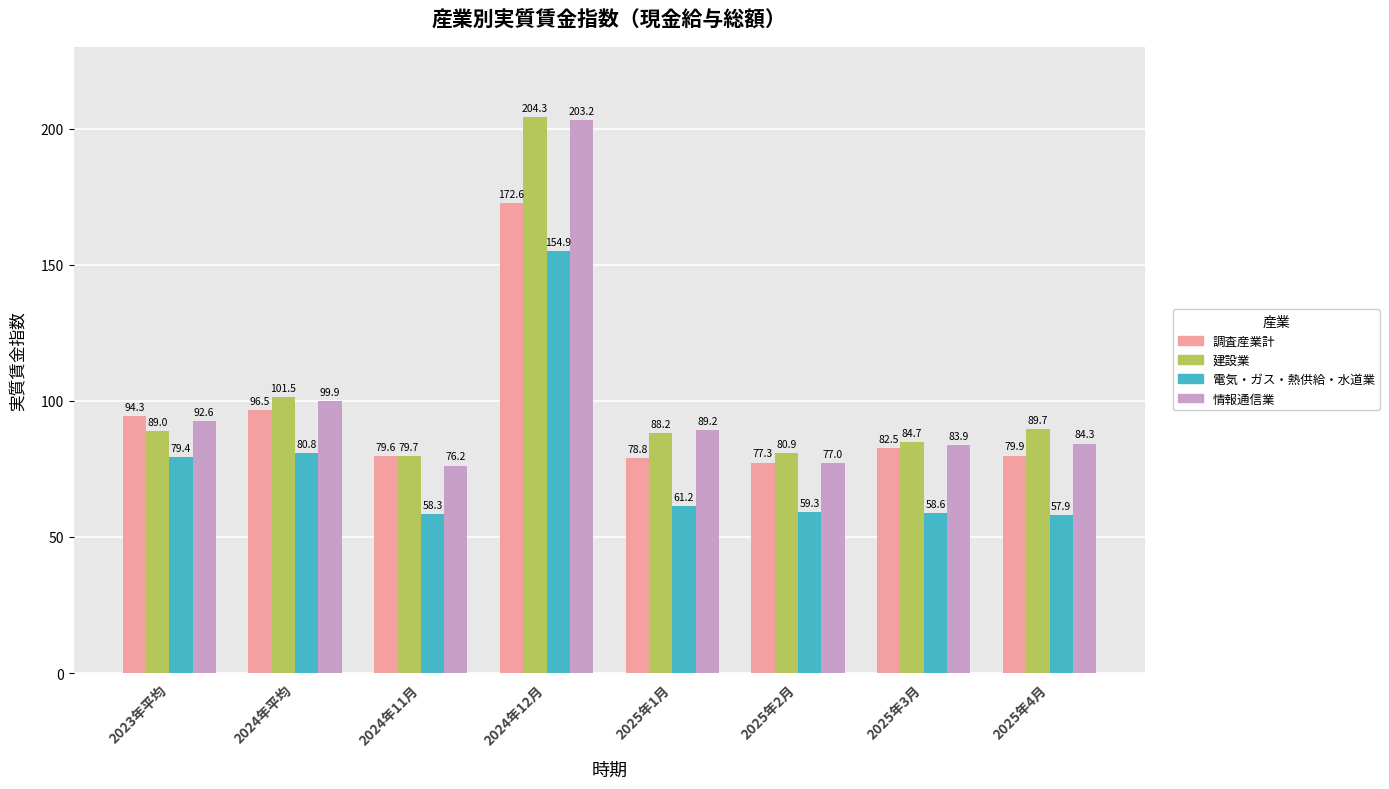

Rank the categories by 電気・ガス・熱供給・水道業 value from highest to lowest.

2024年12月, 2024年平均, 2023年平均, 2025年1月, 2025年2月, 2025年3月, 2024年11月, 2025年4月